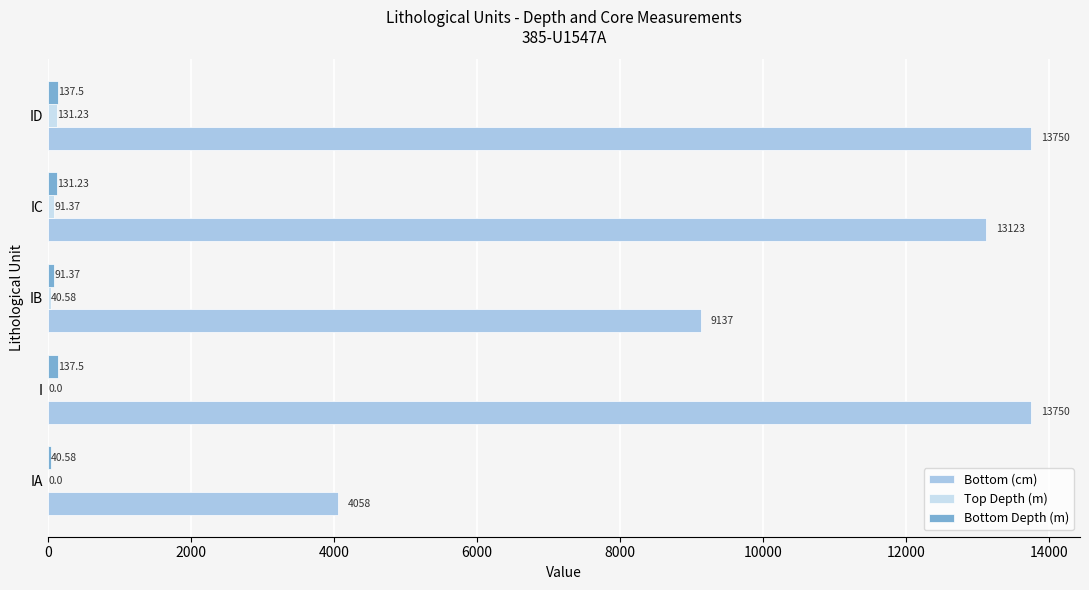

What is the greatest value displayed?

13750.0